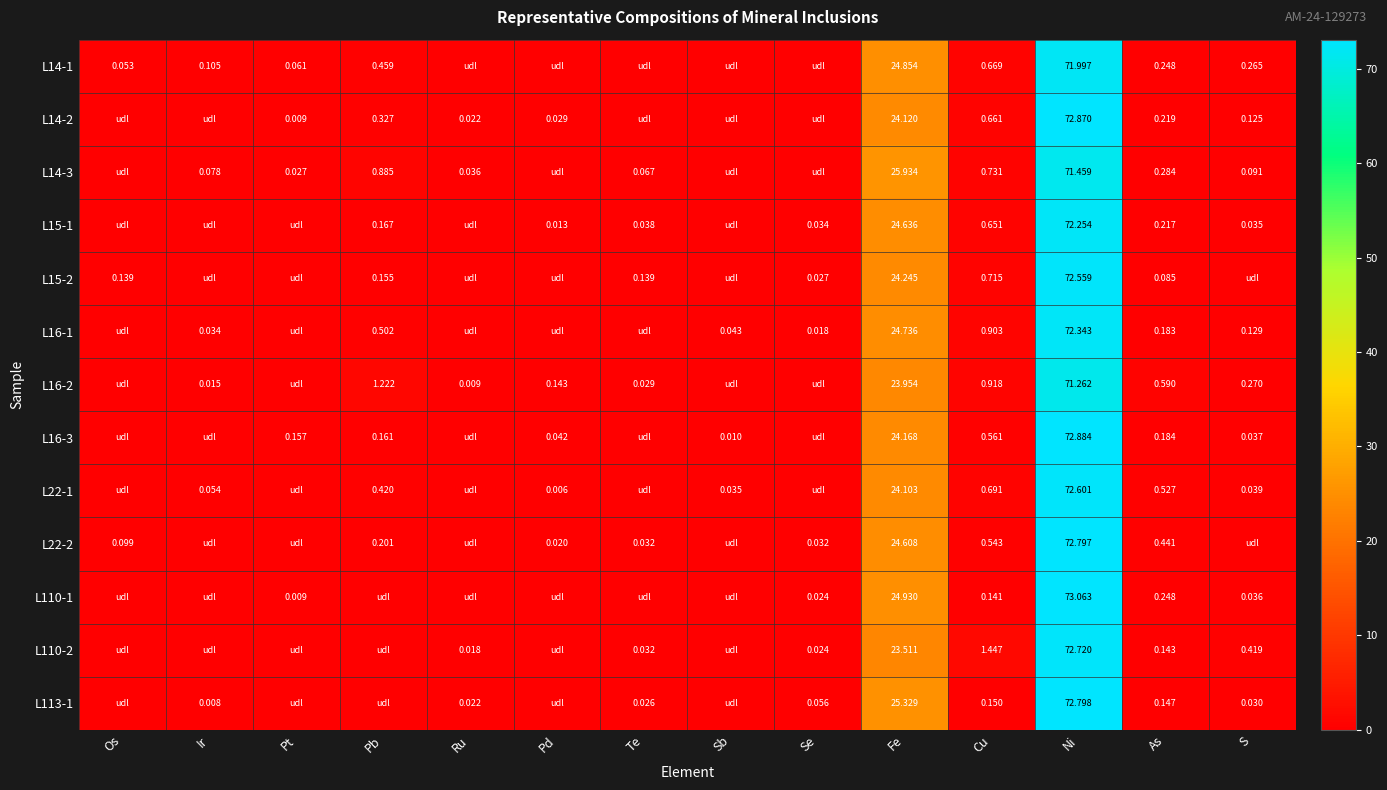

At which category is the sum across all series the highest?

Ni